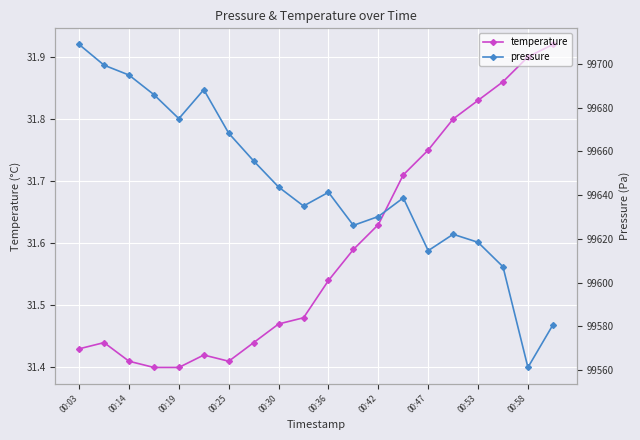

Which series has the largest total across all categories?

pressure